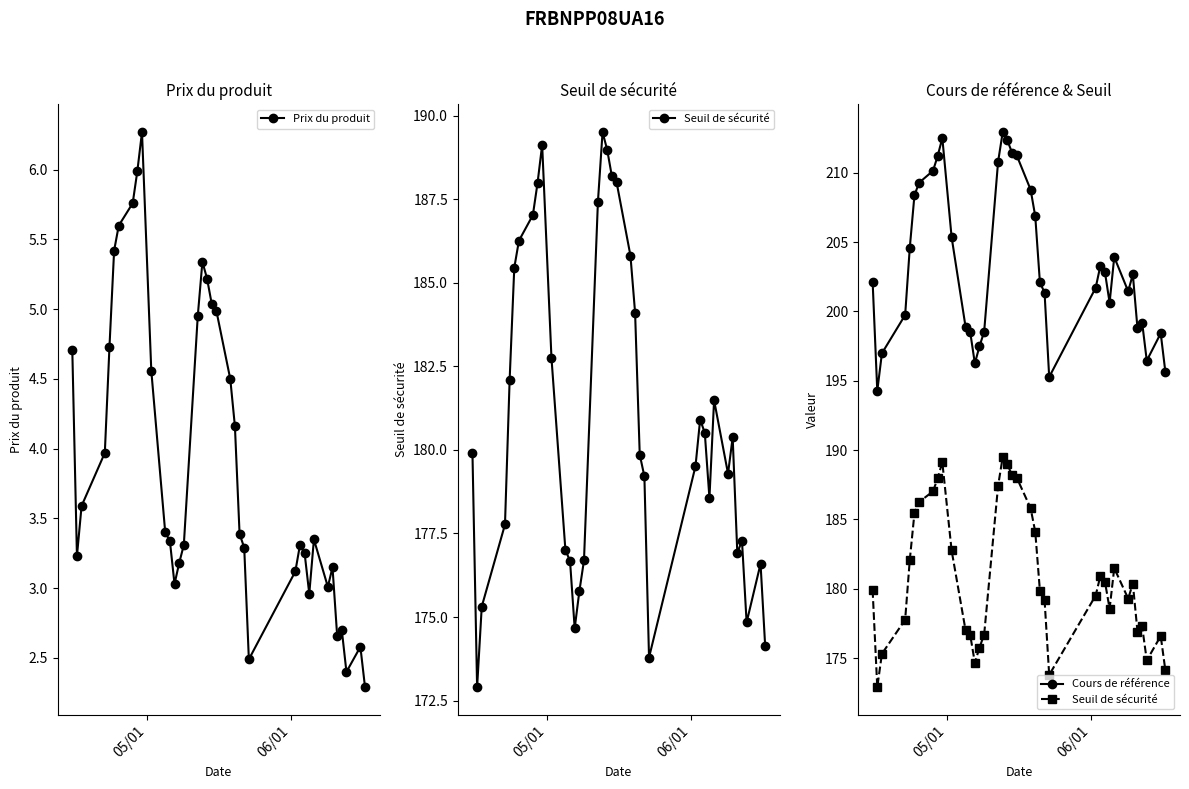

True or false: Prix du produit has more than 2 interior local peaks.

True